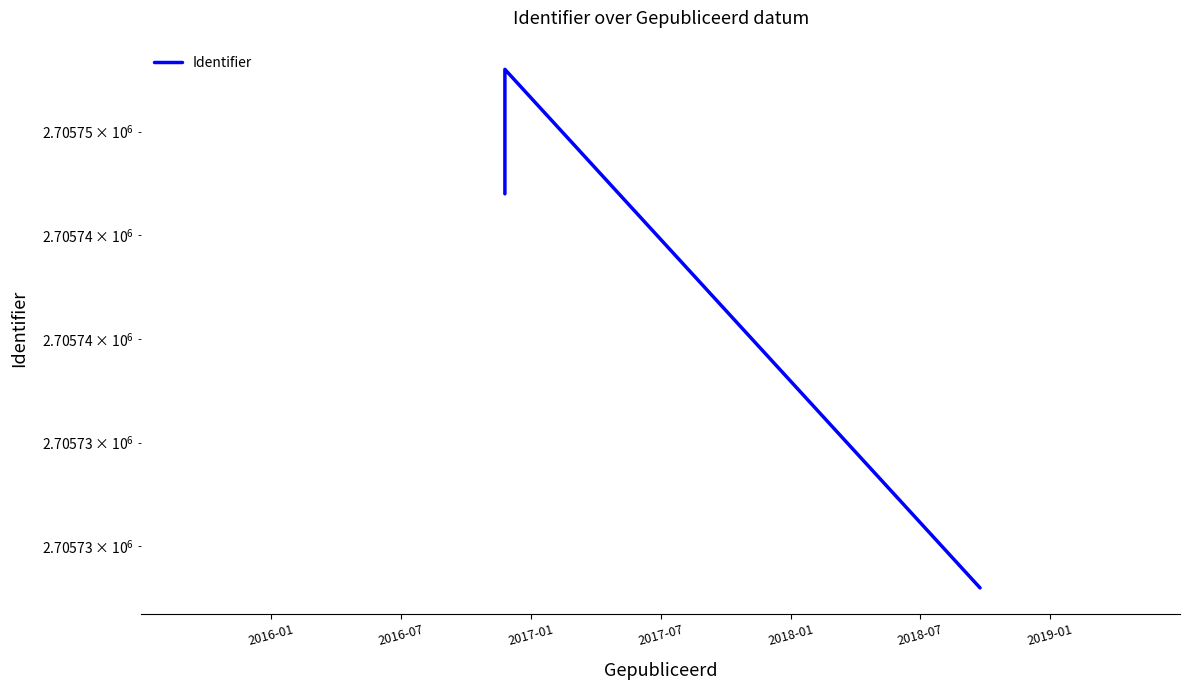

Count the values in the range 2705728 to 2705753.

3